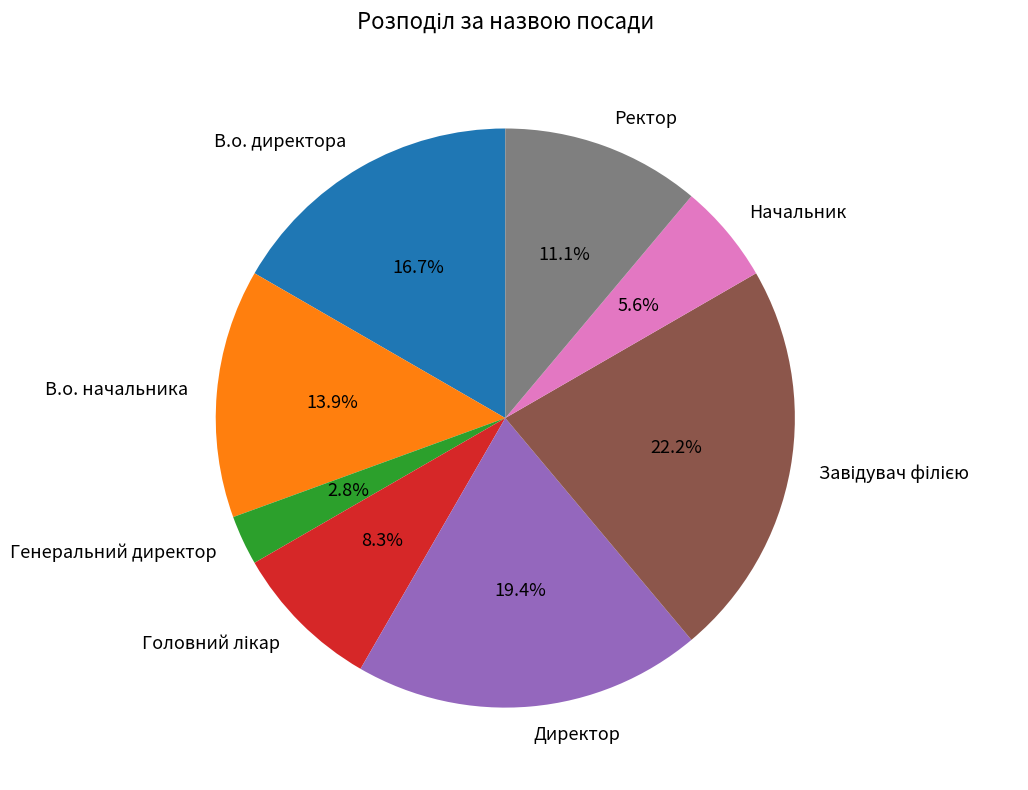

How much of the chart is everything except Ректор?

88.9%